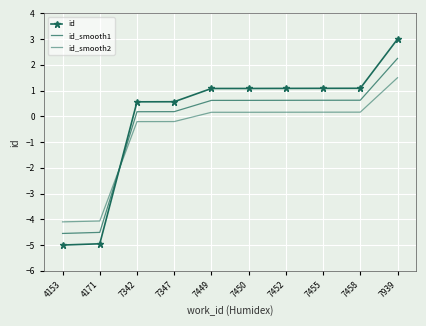

How many values in the id series are below 1?

4